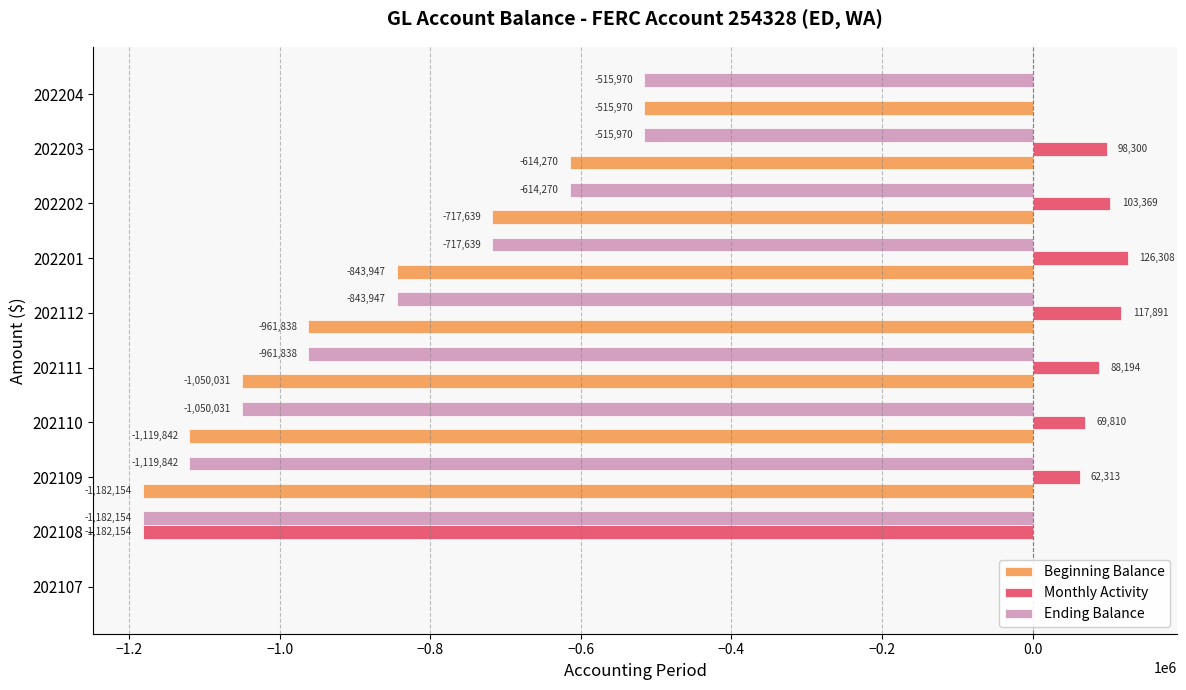

True or false: Beginning Balance has a value of -986674.1 at 202202.

False